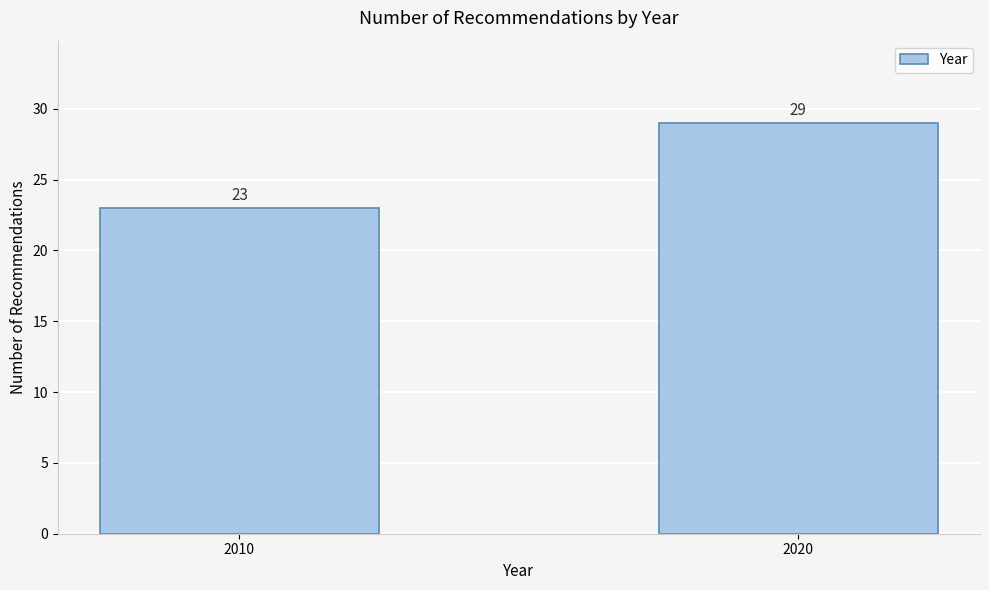

Reading left to right, what are all the values shown in this chart?

23	29